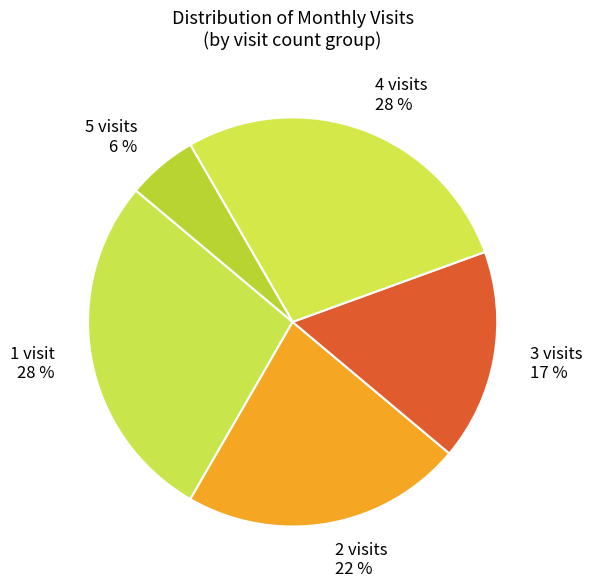

The 2 visits slice represents 22% of the pie. True or false?

True